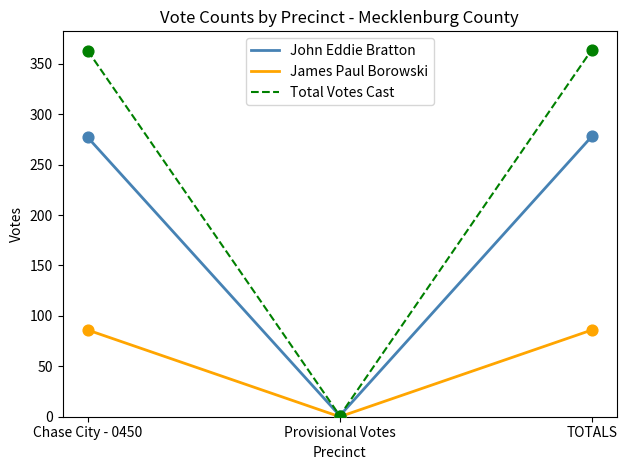

Which series has the largest total across all categories?

Total Votes Cast